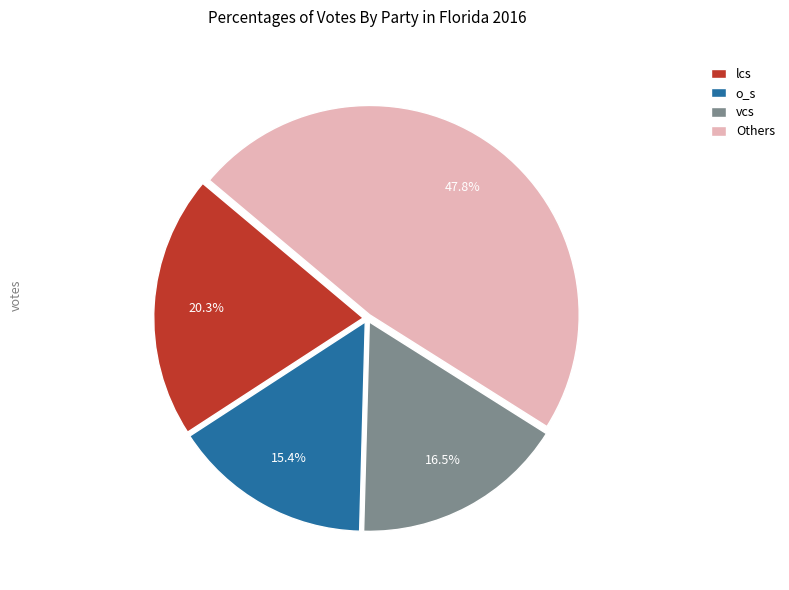

Rank the categories by value from highest to lowest.

Others, lcs, vcs, o_s